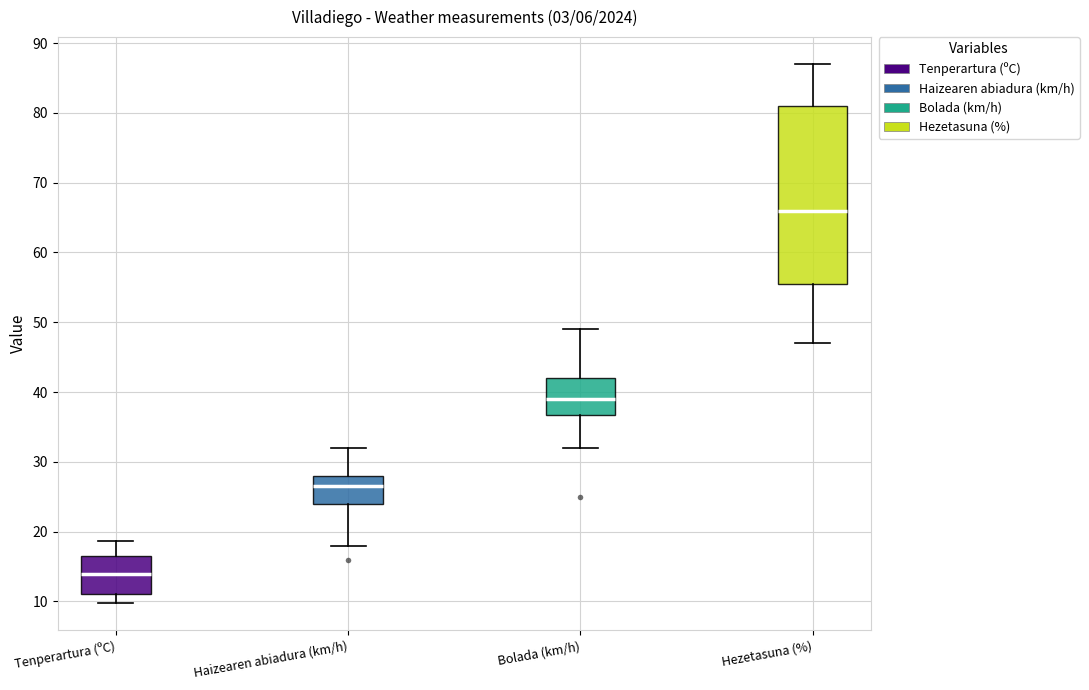

Comparing the boxes themselves (not the whiskers), which one is the tallest?

Hezetasuna (%)